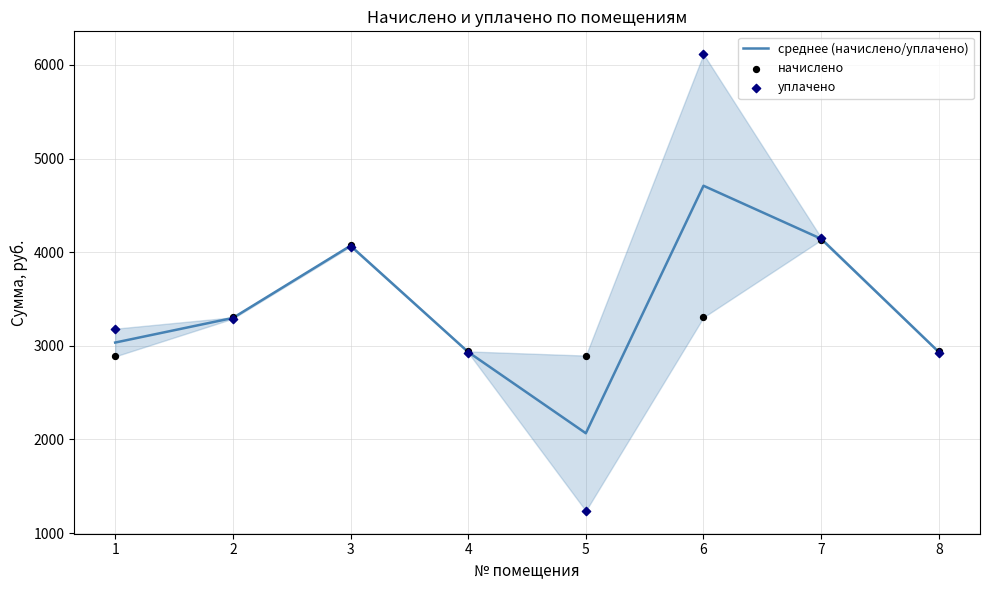

At which category is the sum across all series the highest?

6